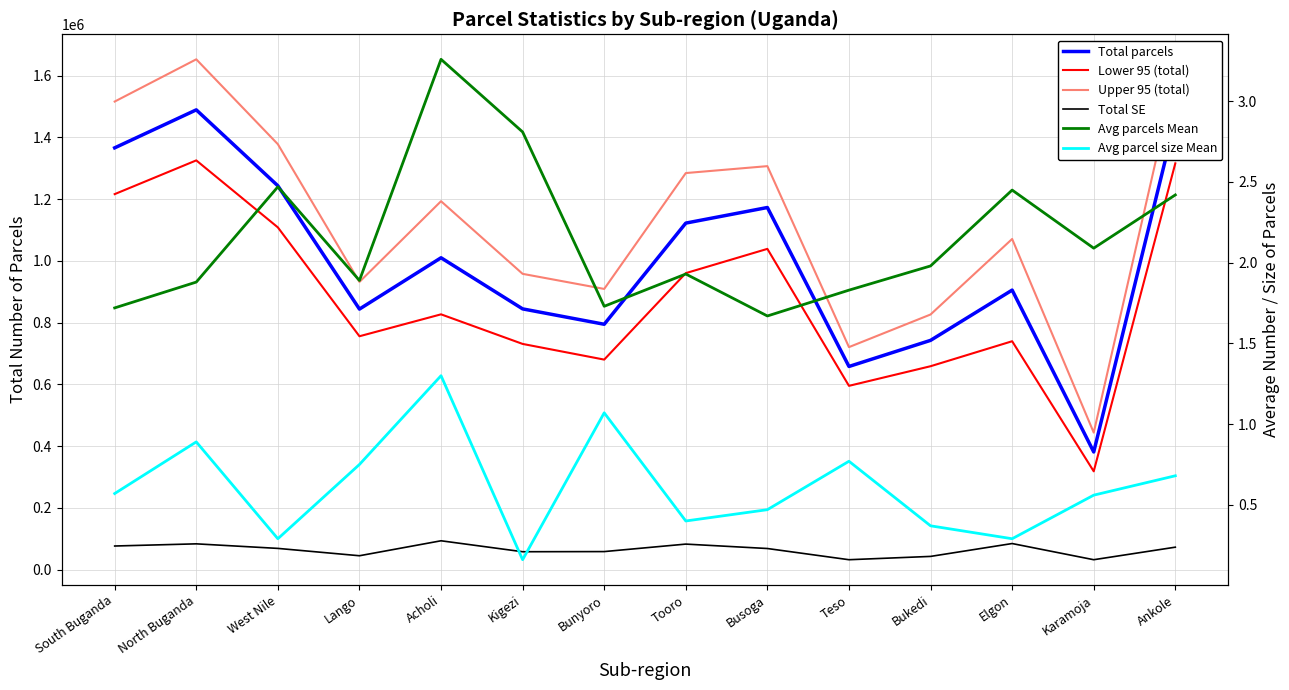

How many data points in Total parcels are above 1009758?

6